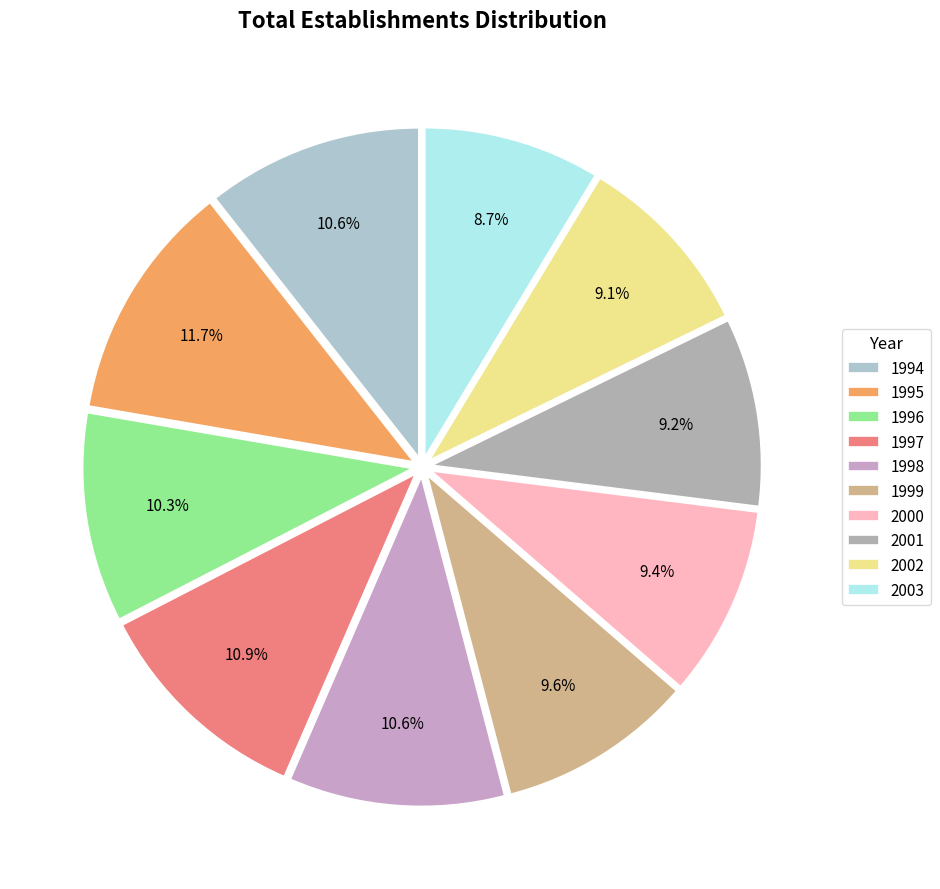

To the nearest percent, what is the difference between the largest and smallest slice percentages?

3%